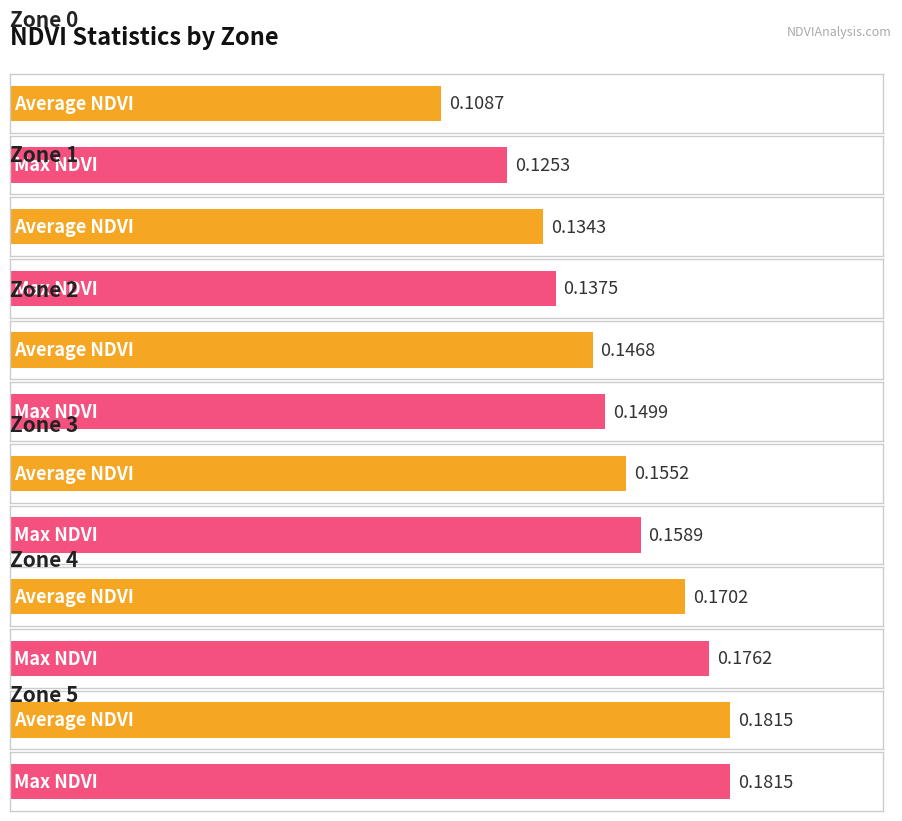

What are all the series names shown in the legend?

Average NDVI, Max NDVI